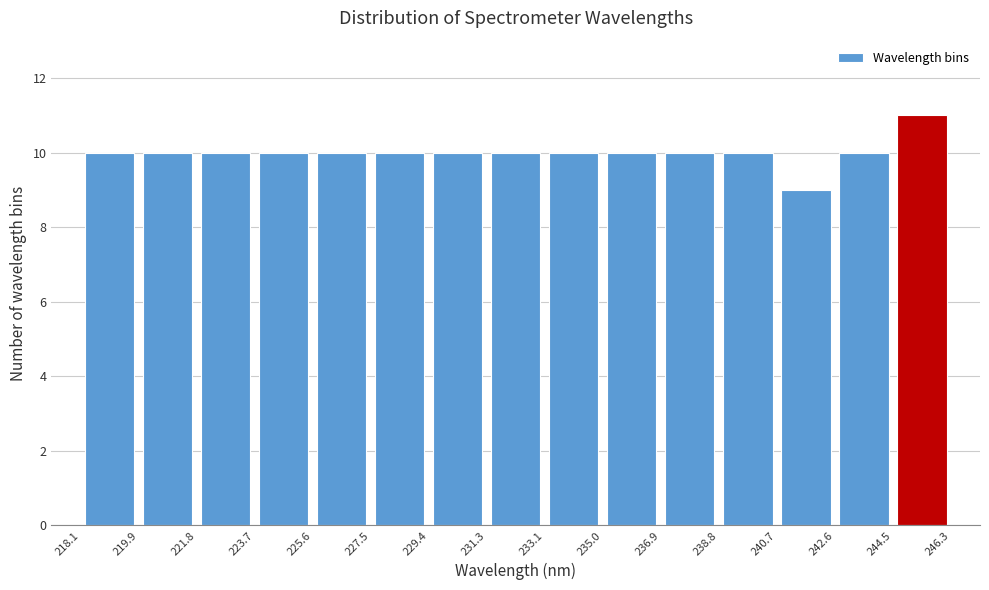

Reading left to right, list every bar in this chart as the range it spans on the x-axis followed by its height. The values are not printed on the chart, so give them approximately, as read against the axis.

218.1 to 219.9: 10
219.9 to 221.8: 10
221.8 to 223.7: 10
223.7 to 225.6: 10
225.6 to 227.5: 10
227.5 to 229.4: 10
229.4 to 231.3: 10
231.3 to 233.1: 10
233.1 to 235.0: 10
235.0 to 236.9: 10
236.9 to 238.8: 10
238.8 to 240.7: 10
240.7 to 242.6: 9
242.6 to 244.5: 10
244.5 to 246.3: 11